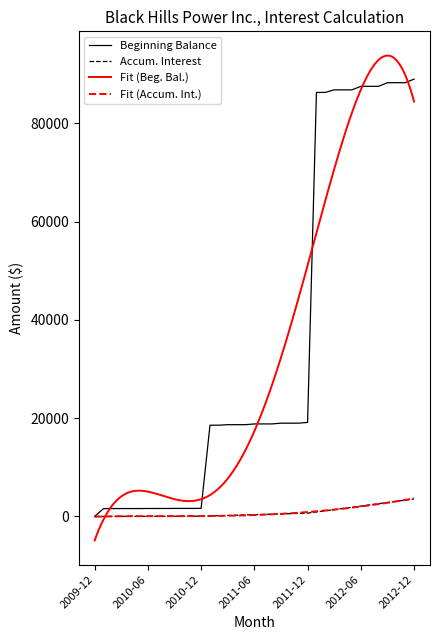

Reading left to right, extract all data points from this chart.

Beginning Balance: 2009-12=0.0	2010-01=1593.8	2010-02=1593.8	2010-03=1602.3	2010-04=1602.3	2010-05=1602.3	2010-06=1615.6	2010-07=1615.6	2010-08=1615.6	2010-09=1629.0	2010-10=1629.0	2010-11=1629.0	2010-12=1642.3	2011-01=18571.8	2011-02=18571.8	2011-03=18674.8	2011-04=18674.8	2011-05=18674.8	2011-06=18829.8	2011-07=18829.8	2011-08=18829.8	2011-09=18984.2	2011-10=18984.2	2011-11=18984.2	2011-12=19139.9	2012-01=86316.3	2012-02=86316.3	2012-03=86836.0	2012-04=86836.0	2012-05=86836.0	2012-06=87556.7	2012-07=87556.7	2012-08=87556.7	2012-09=88292.2	2012-10=88292.2	2012-11=88292.2	2012-12=89016.2
Accumulated Interest: 2009-12=0.0	2010-01=4.5	2010-02=8.4	2010-03=12.9	2010-04=17.3	2010-05=21.8	2010-06=26.1	2010-07=30.6	2010-08=35.1	2010-09=39.5	2010-10=44.1	2010-11=48.5	2010-12=53.1	2011-01=105.1	2011-02=151.5	2011-03=203.8	2011-04=254.2	2011-05=306.5	2011-06=357.4	2011-07=408.2	2011-08=460.9	2011-09=512.2	2011-10=565.4	2011-11=616.6	2011-12=670.2	2012-01=911.9	2012-02=1136.3	2012-03=1379.5	2012-04=1622.6	2012-05=1857.1	2012-06=2102.2	2012-07=2347.4	2012-08=2592.5	2012-09=2830.9	2012-10=3078.2	2012-11=3316.5	2012-12=3565.8